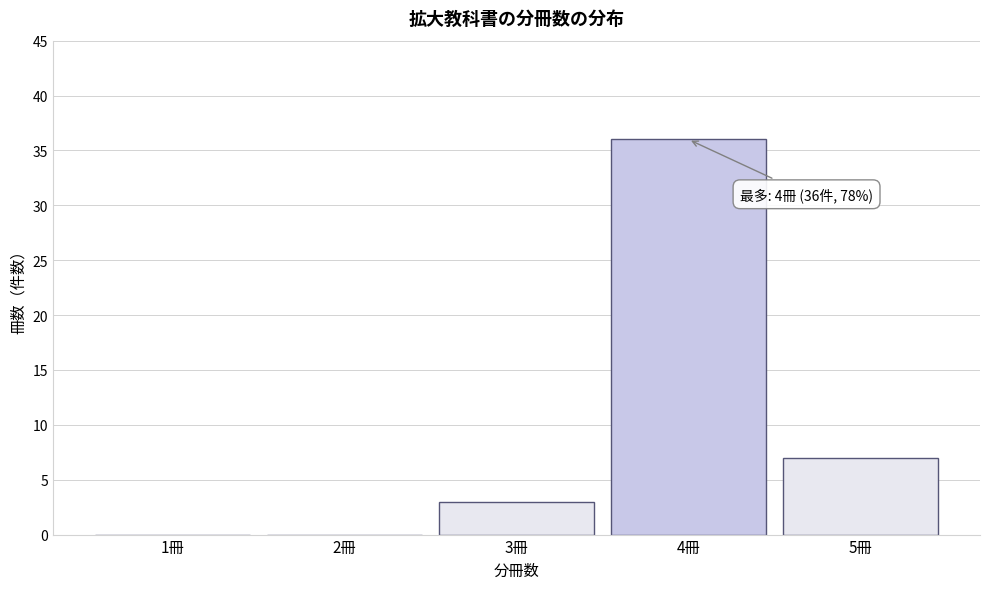

Over which range of the x-axis is the bar tallest?

3.5 to 4.5